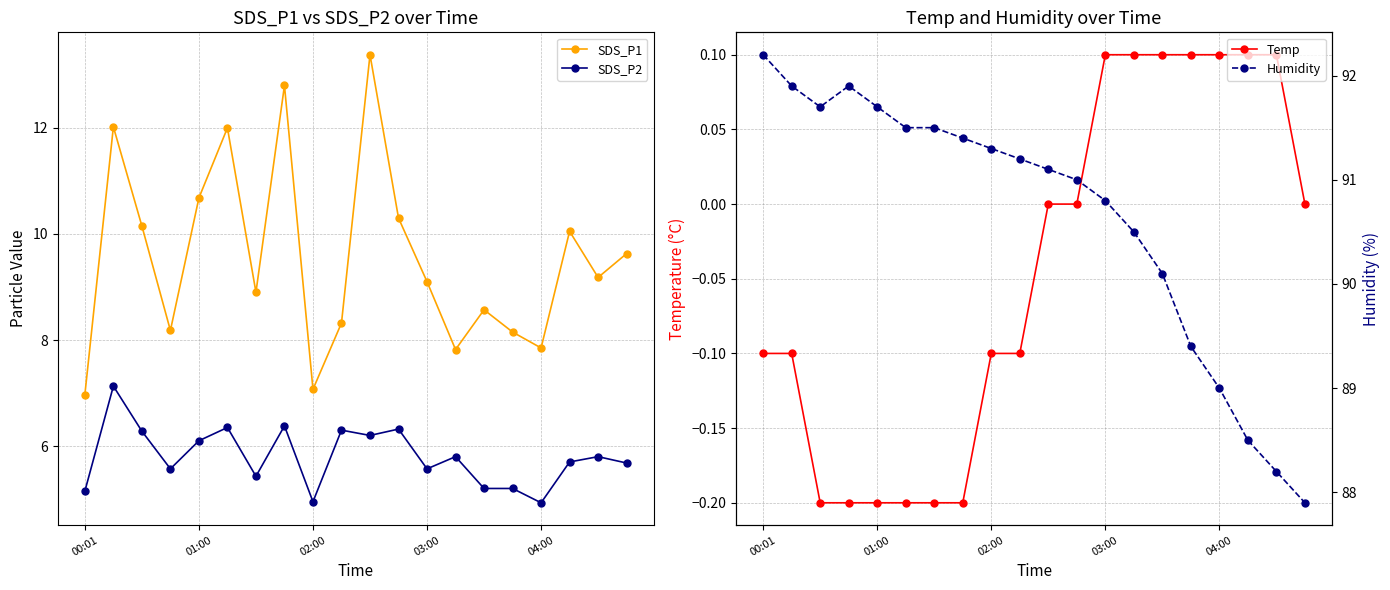

What are all the series names shown in the legend?

SDS_P1, SDS_P2, Temp, Humidity